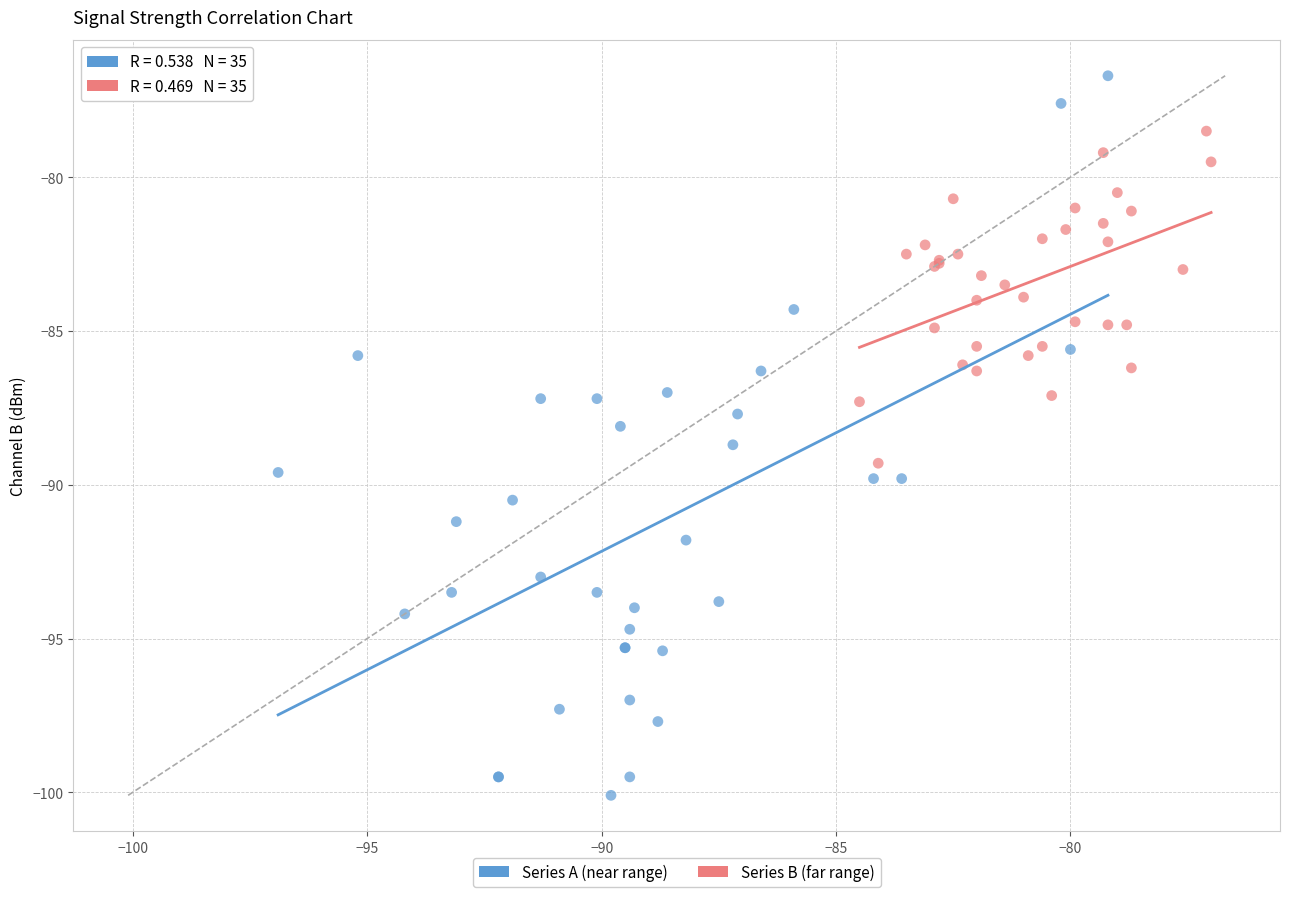

Which series reaches the maximum Y coordinate?

Series A (near range)